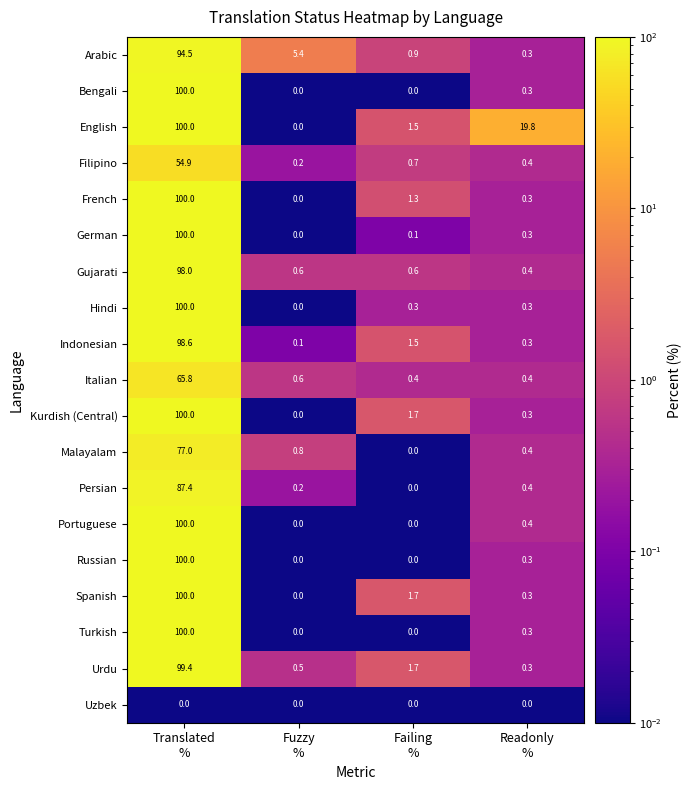

What is the lowest value of the Arabic series?

0.3